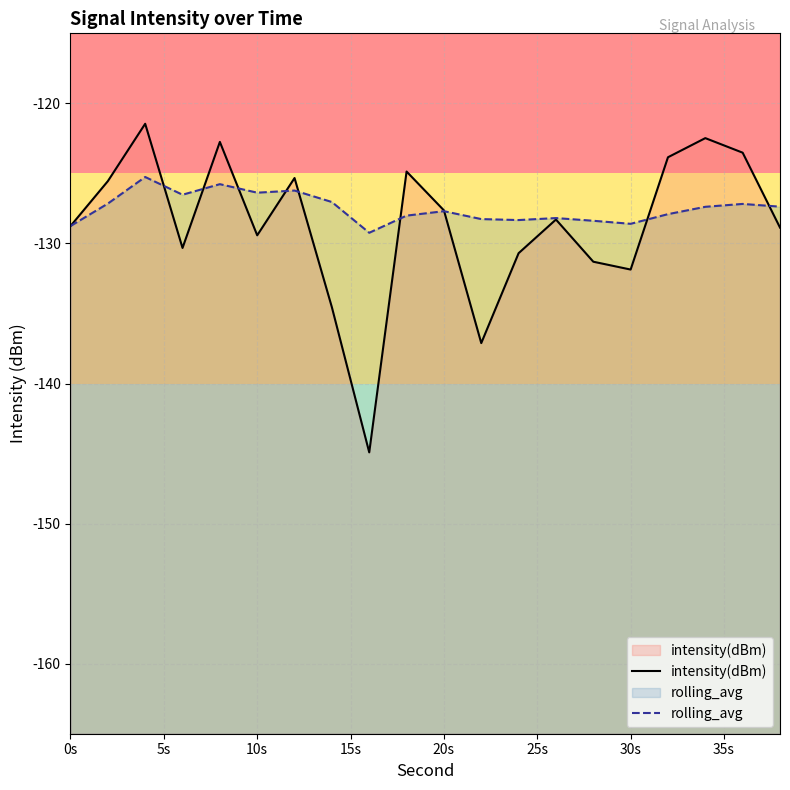

Which series has the widest spread of values?

intensity(dBm)